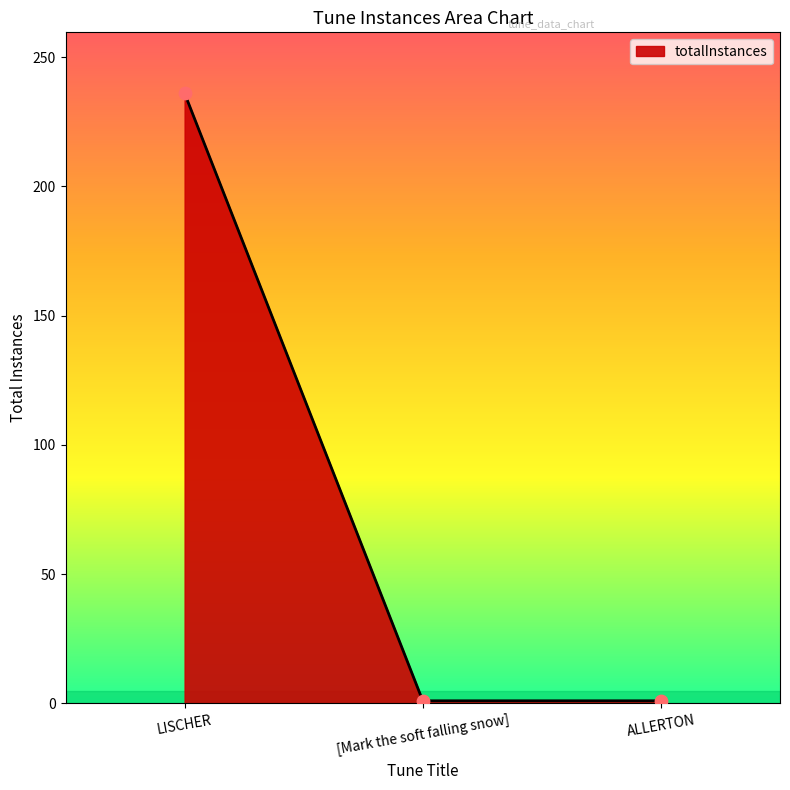

Between LISCHER and ALLERTON, which is larger?

LISCHER